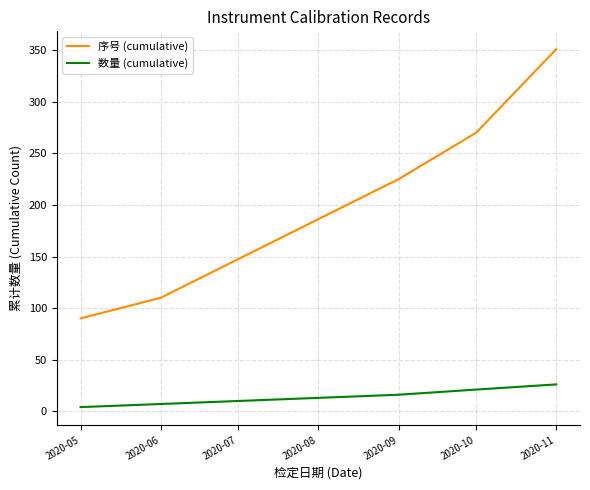

True or false: 序号 (cumulative) and 数量 (cumulative) cross at least once.

False